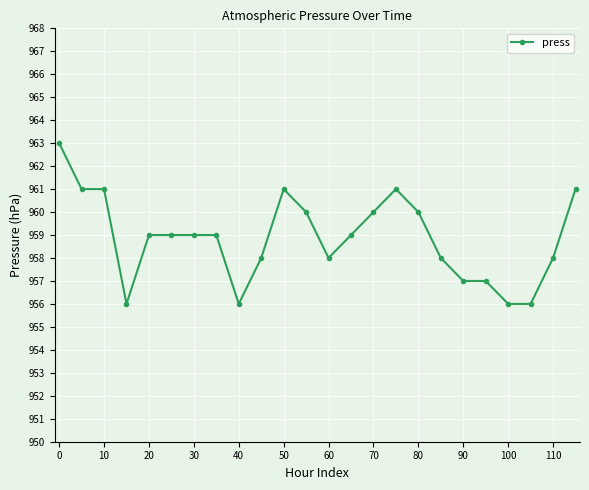

What is the value of the 10th point from the left?

958